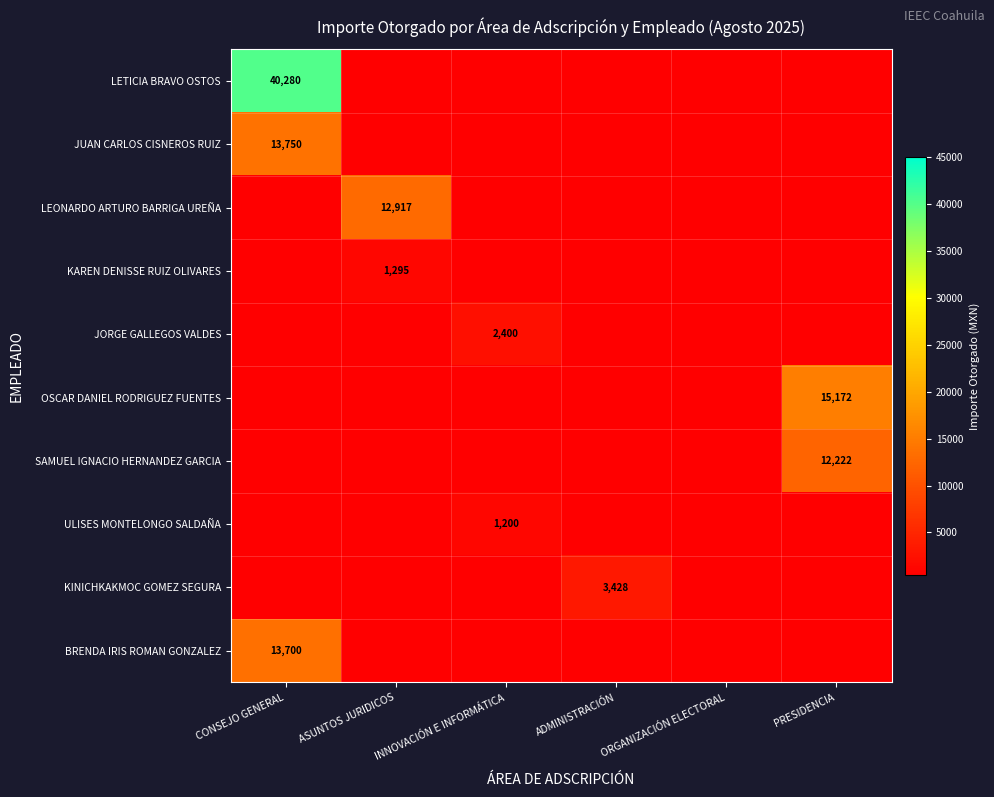

What is the spread (max minus min) of values at ASUNTOS JURIDICOS?

12417.1